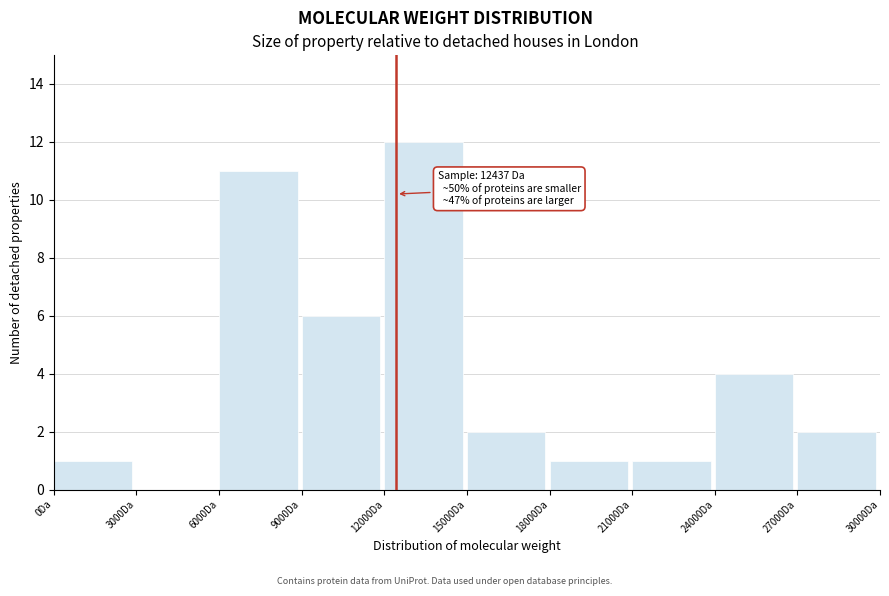

Which range on the x-axis has the tallest bar?

12000 to 15000